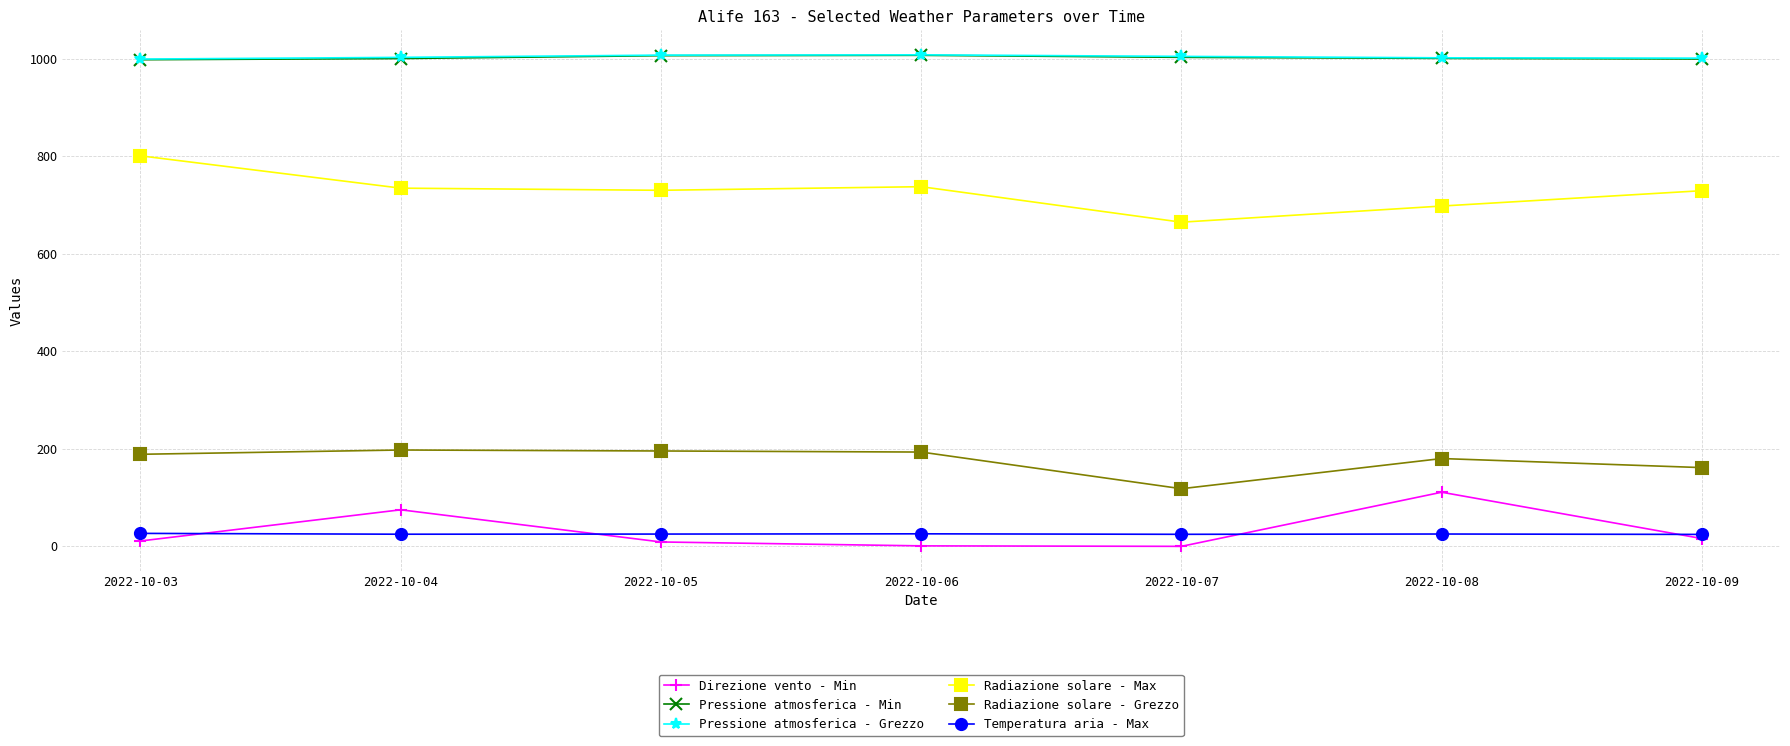

At which label does Pressione atmosferica - Min first exceed 1000?

2022-10-04